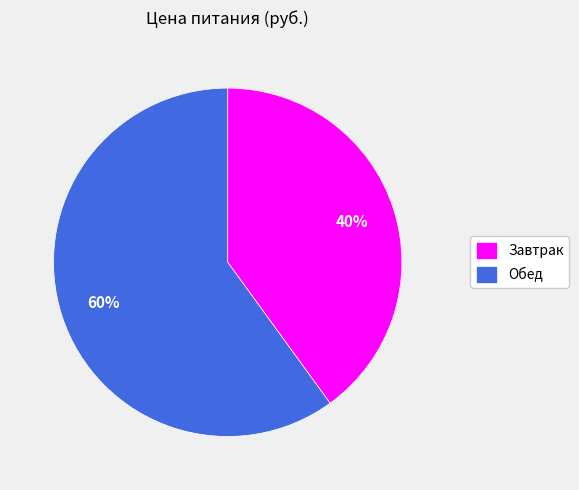

What is the smallest slice in the pie chart?

Завтрак